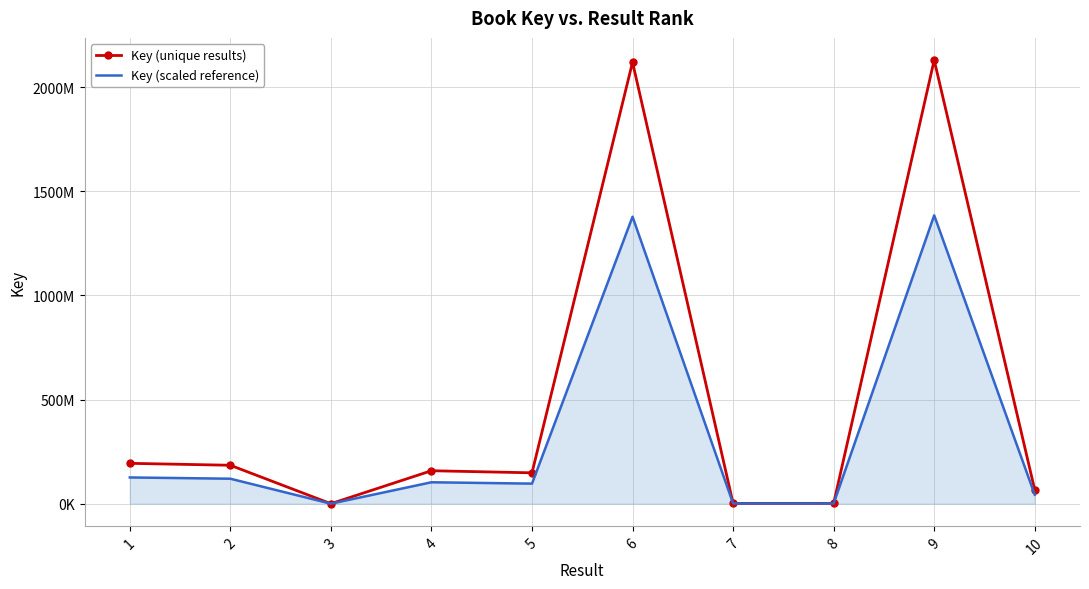

What are all the series names shown in the legend?

Key (unique results), Key (scaled reference)